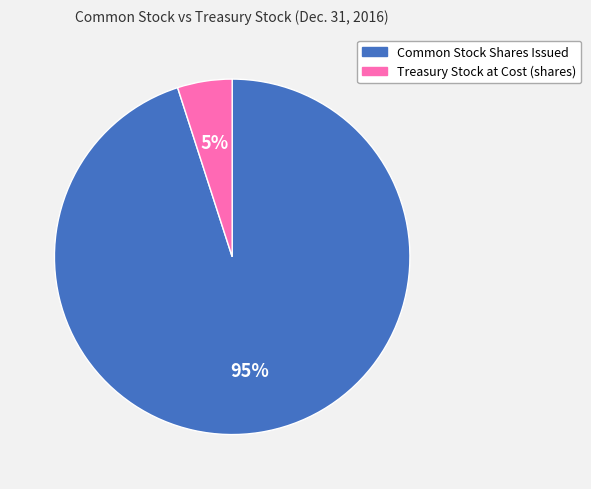

What is the largest slice in the pie chart?

Common Stock Shares Issued